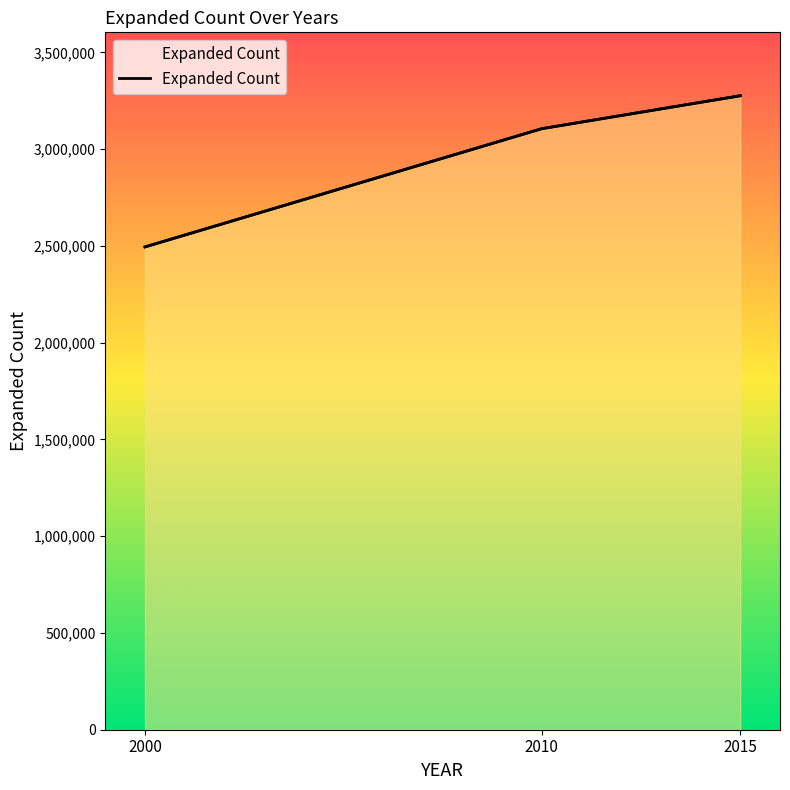

Reading right to left, list all the values displayed in this chart.

3275880	3105748	2494630